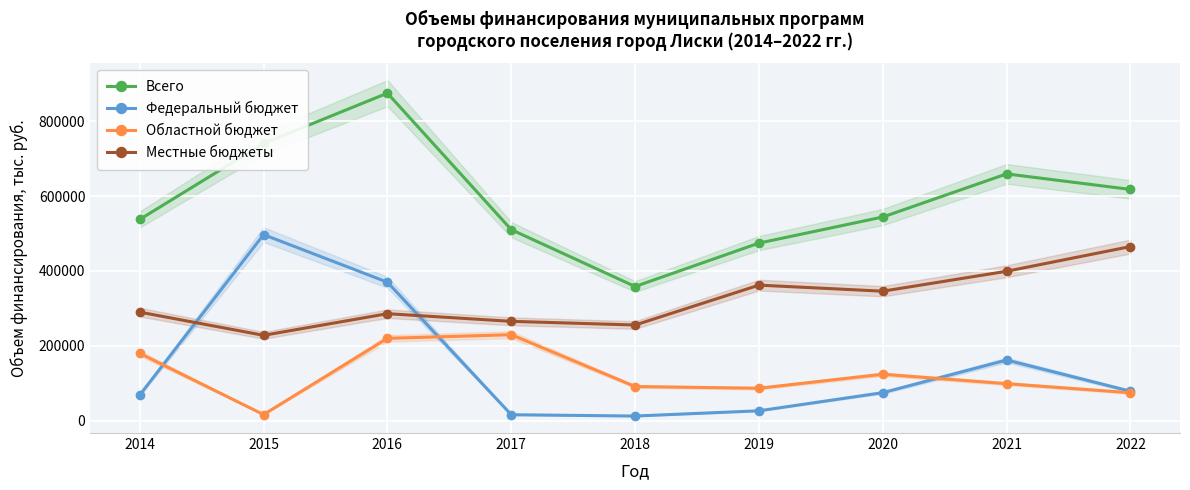

Which series has the largest total across all categories?

Всего